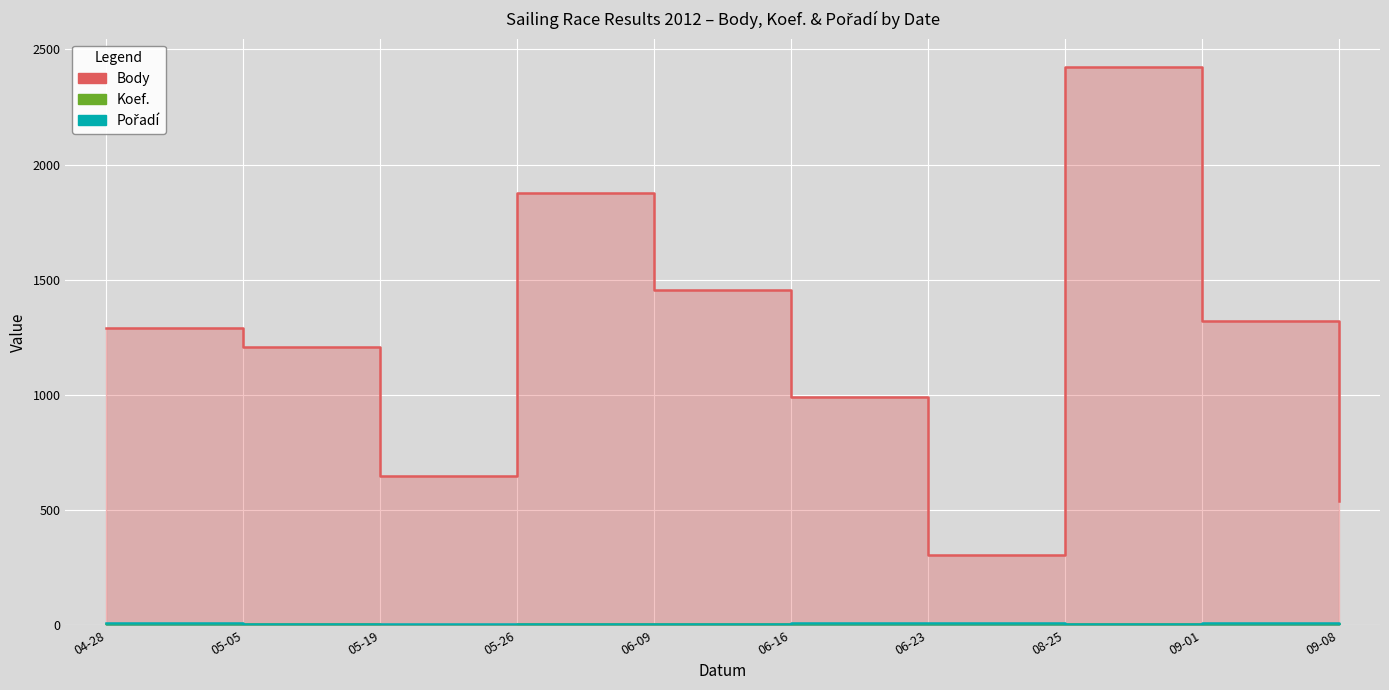

How many values in the Koef. series exceed 4?

1